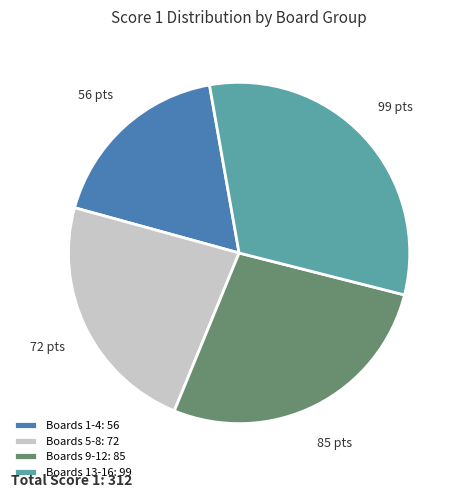

What is the largest slice in the pie chart?

Boards 13-16: 99